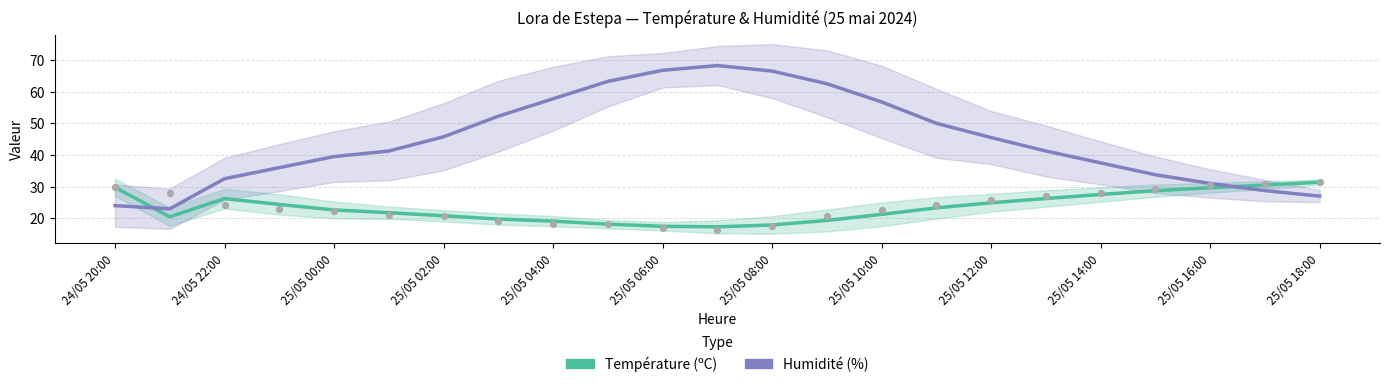

Which series has the widest spread of Y values?

Humidité (%)